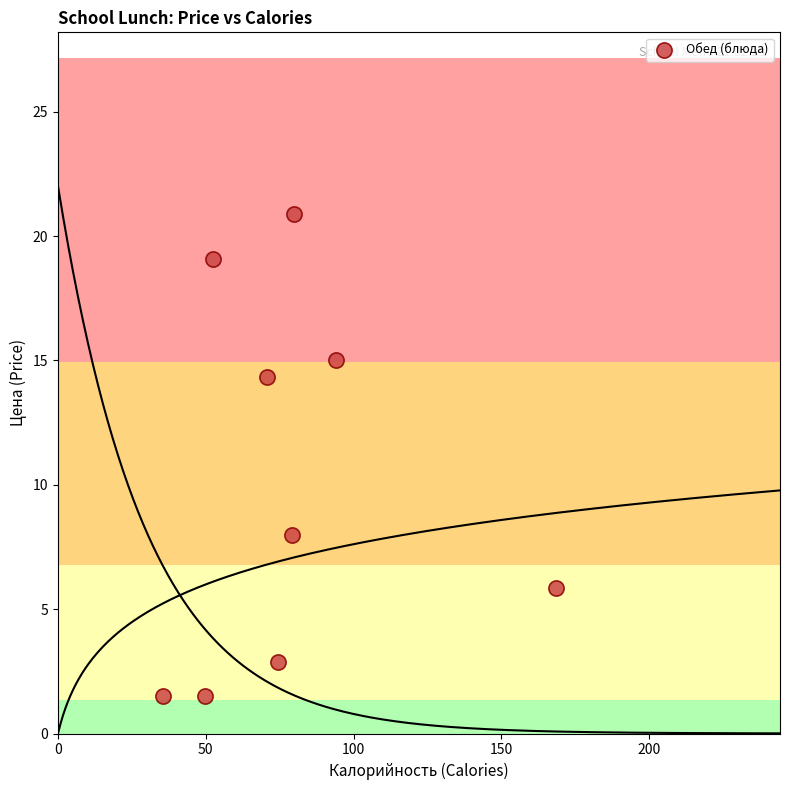

What Y value in the scatter plot is closest to 11?

8.0